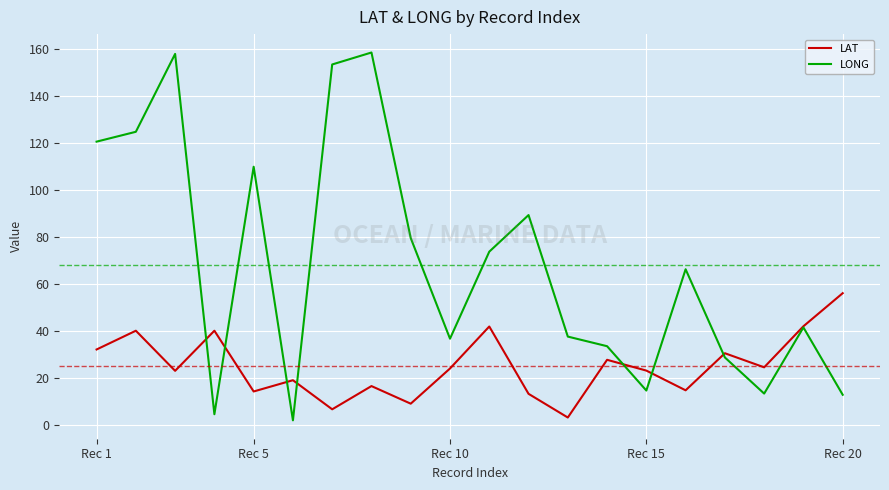

What are all the series names shown in the legend?

LAT, LONG